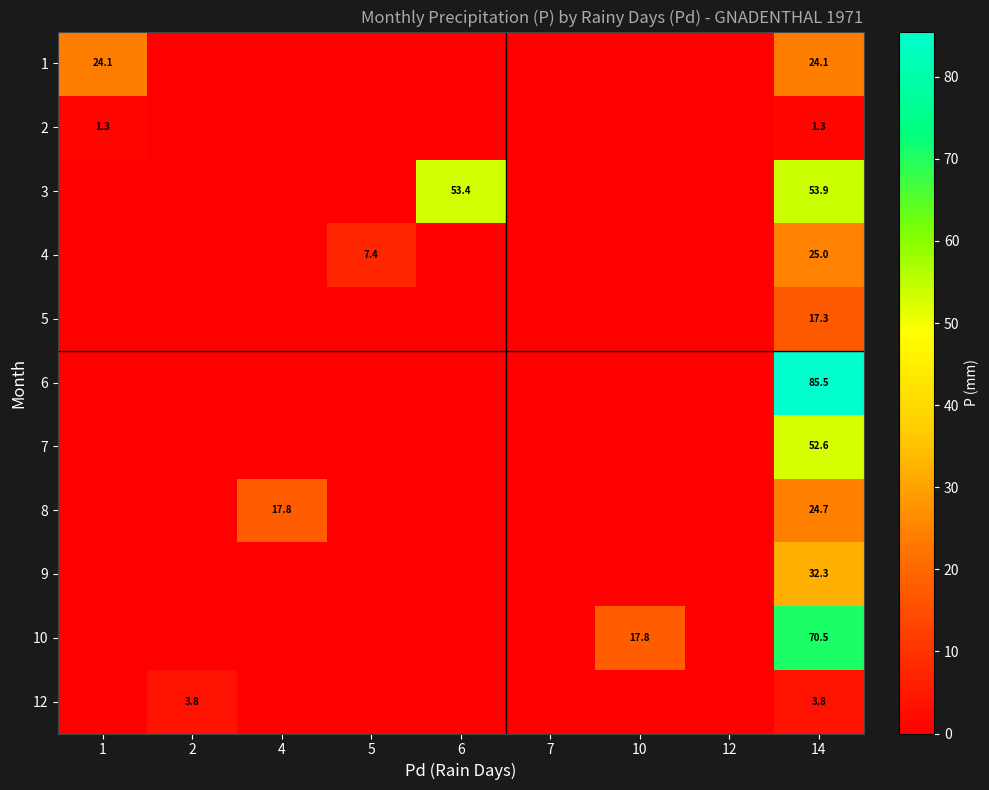

How many data points does each series have?

9